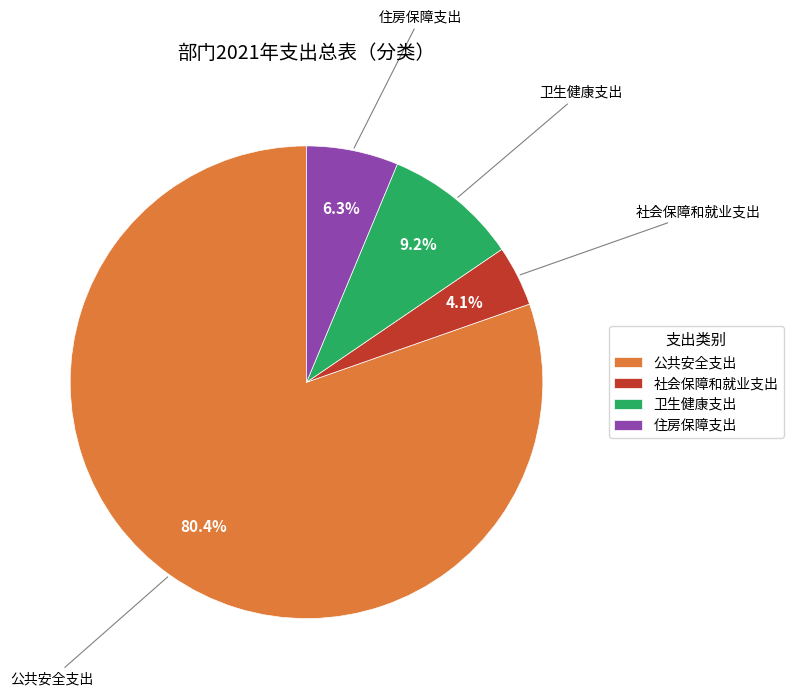

Does 社会保障和就业支出 represent more than half of the total?

No